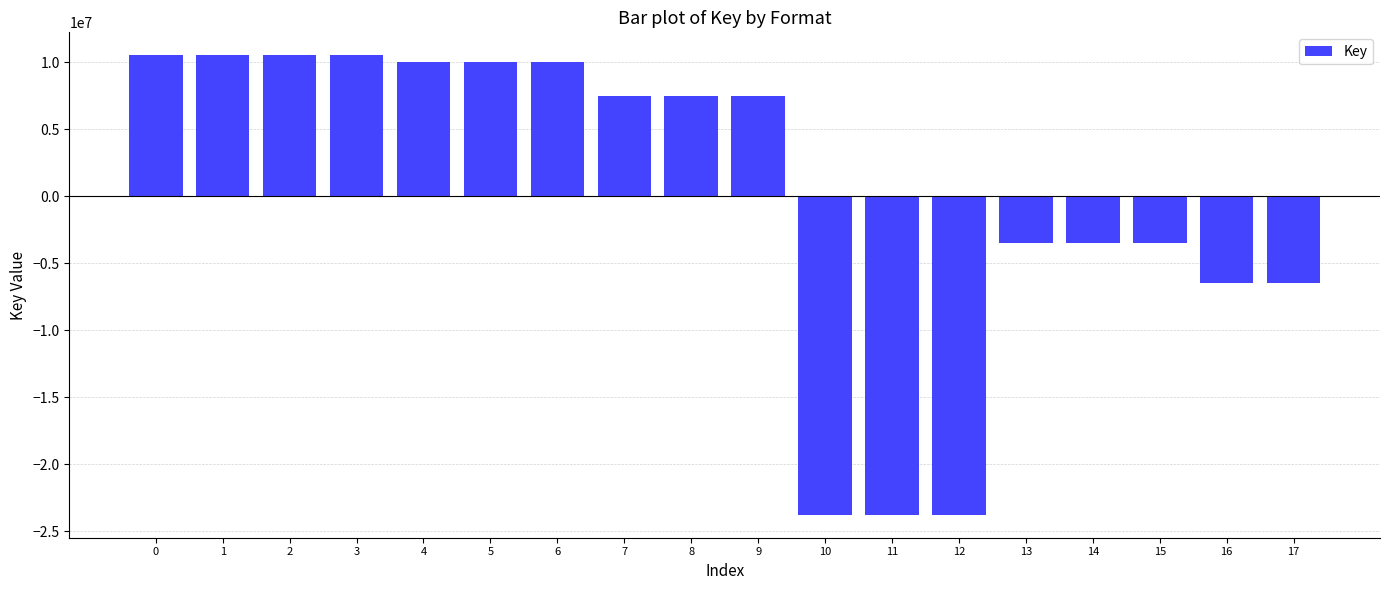

The value at 14 is -5711379.8. True or false?

False